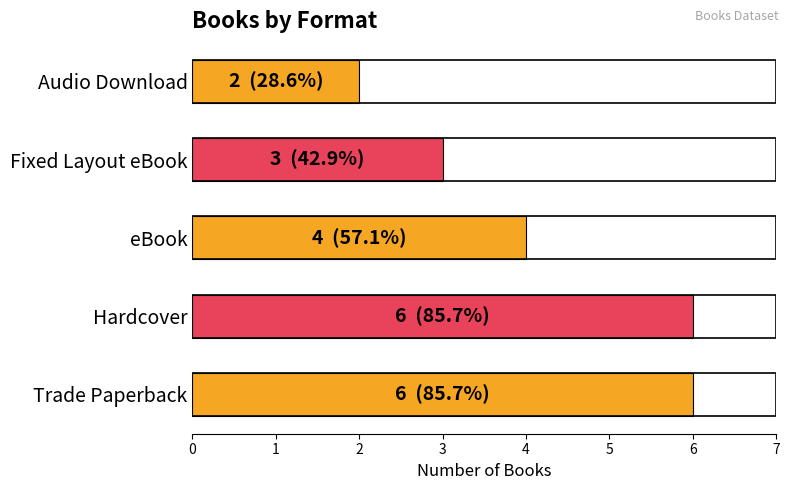

What is the change in value from Hardcover to Fixed Layout eBook?

-3